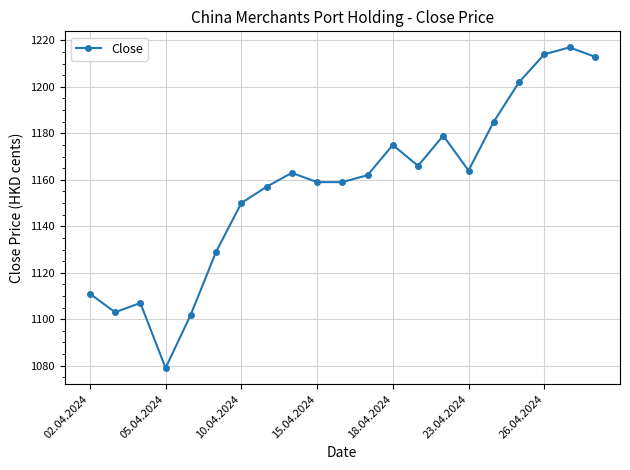

What is the minimum value shown in the chart?

1079